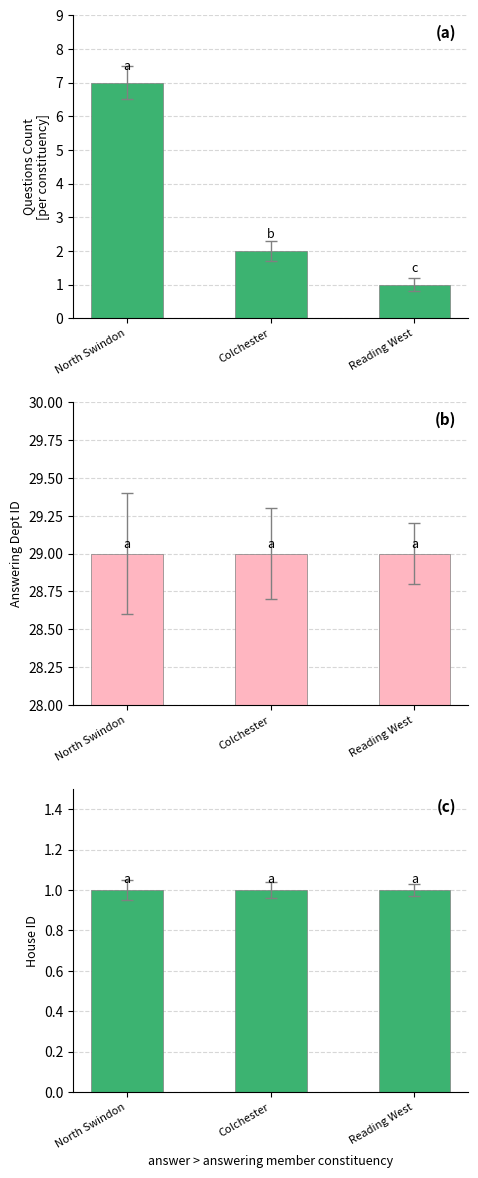

Which series changed the most between North Swindon and Colchester?

Questions Count